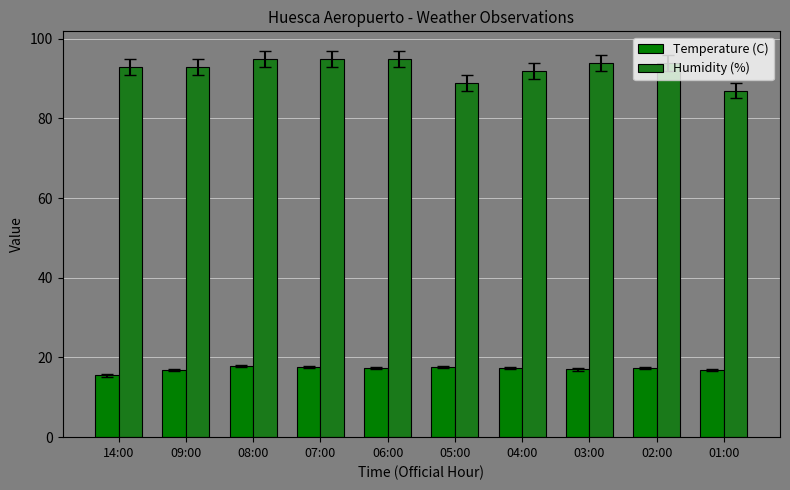

What is the label of the 3rd bar from the right?

03:00